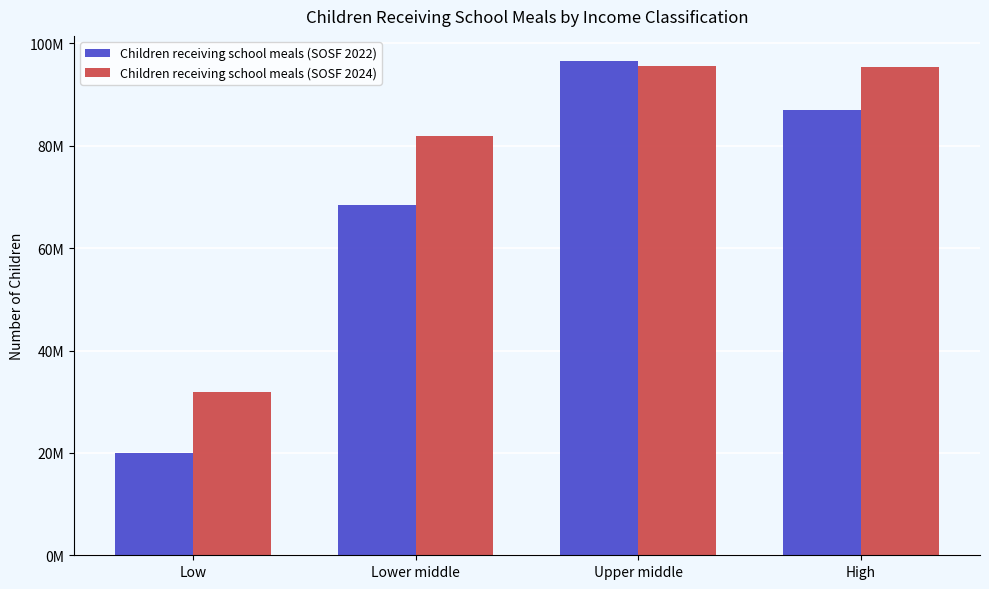

What is the average value of the Children receiving school meals (SOSF 2024) series?

76168042